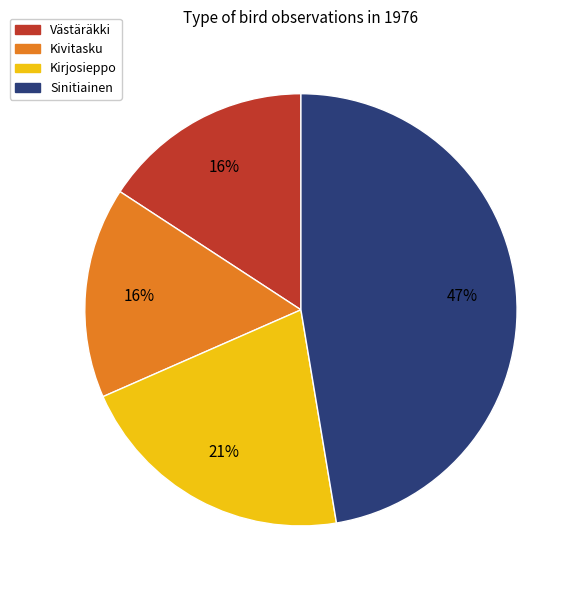

Approximately how many times larger is the value at Kirjosieppo compared to Sinitiainen?

0.4